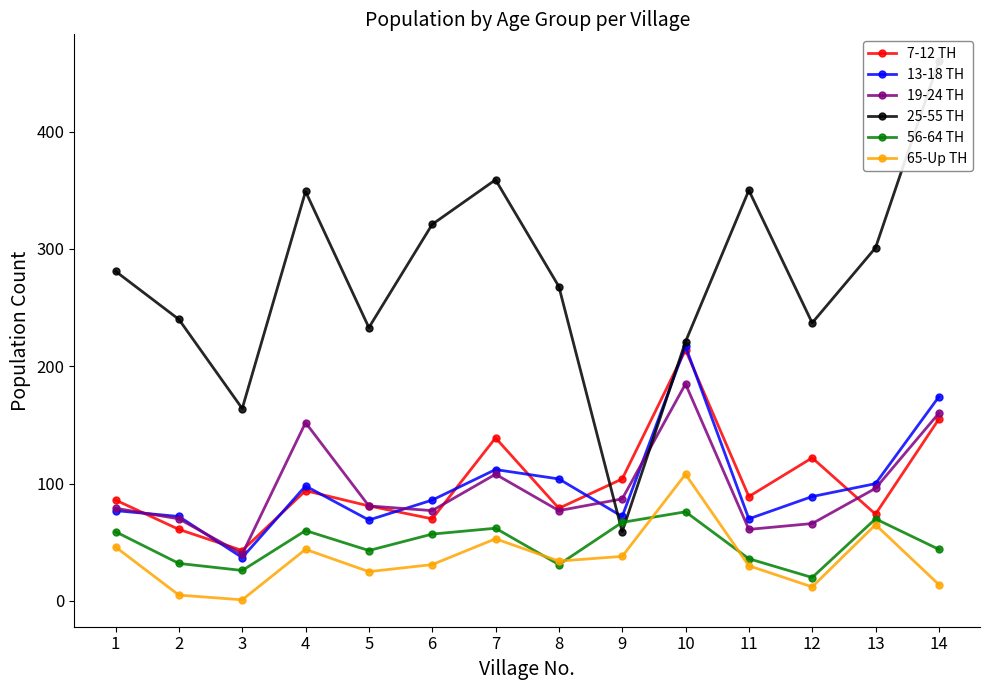

Does the chart have visible grid lines?

No